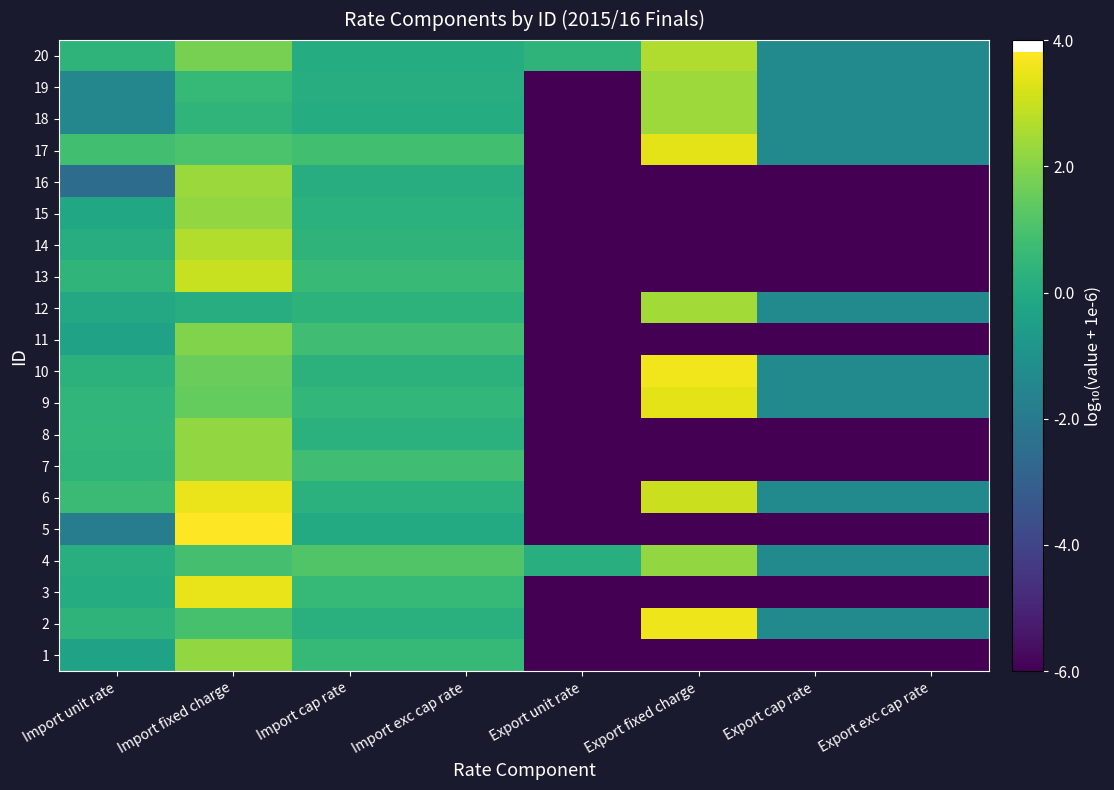

Which category has the highest value across all series?

Import fixed charge